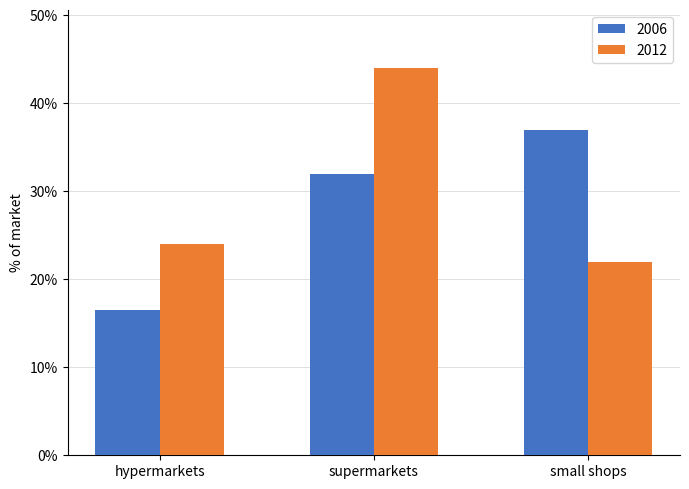

At which label does 2012 reach its minimum?

small shops